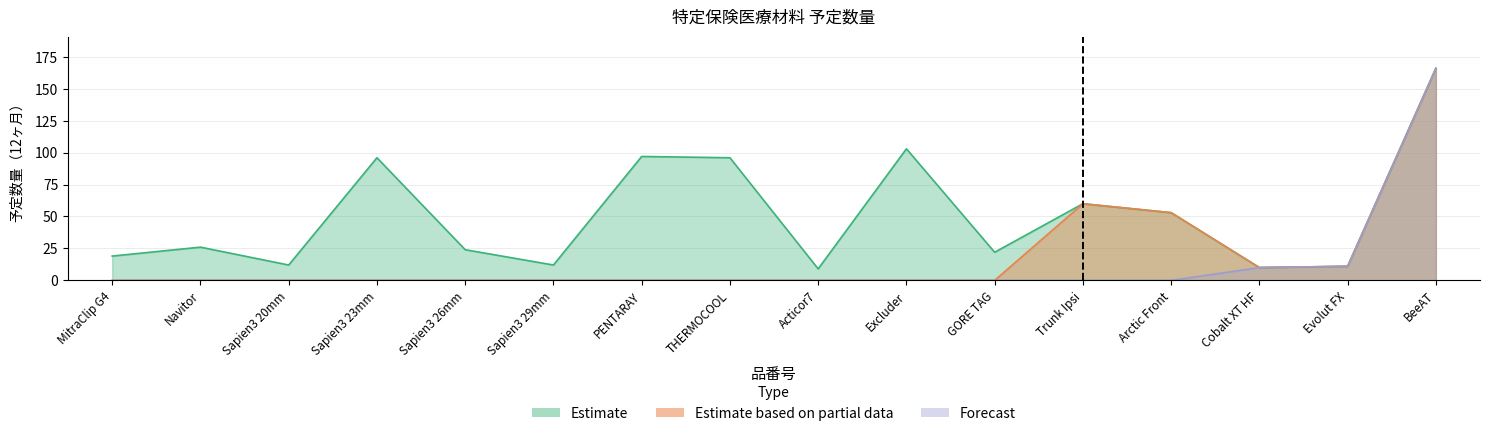

Does the chart display data point markers on the line(s)?

No